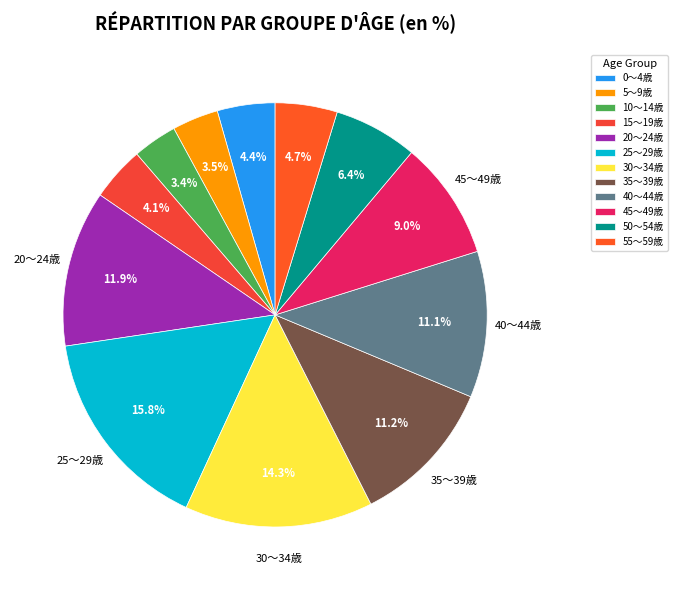

The 30～34歳 slice represents 28% of the pie. True or false?

False